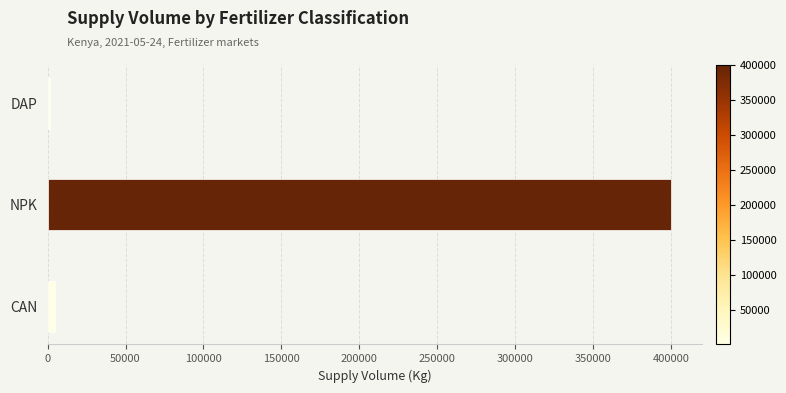

Reading bottom to top, list all the values displayed in this chart.

CAN=4500	NPK=400000	DAP=1500